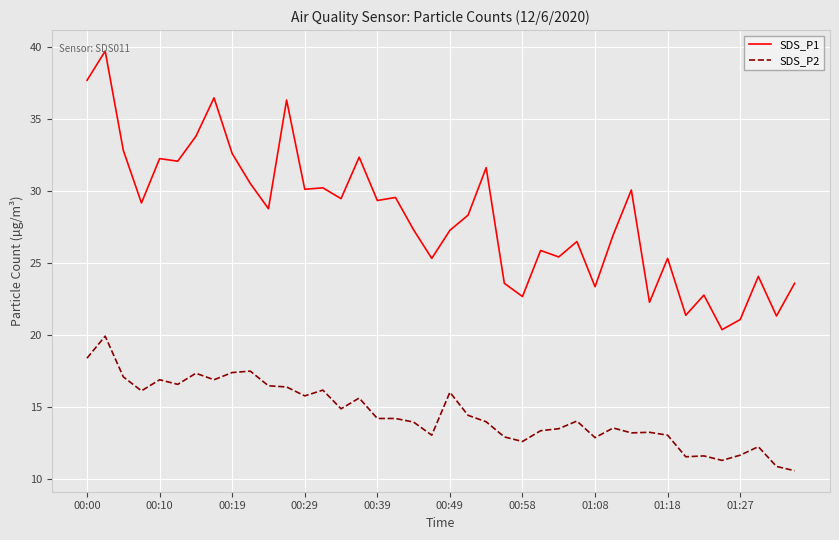

List the series in order of their peak value, lowest first.

SDS_P2, SDS_P1